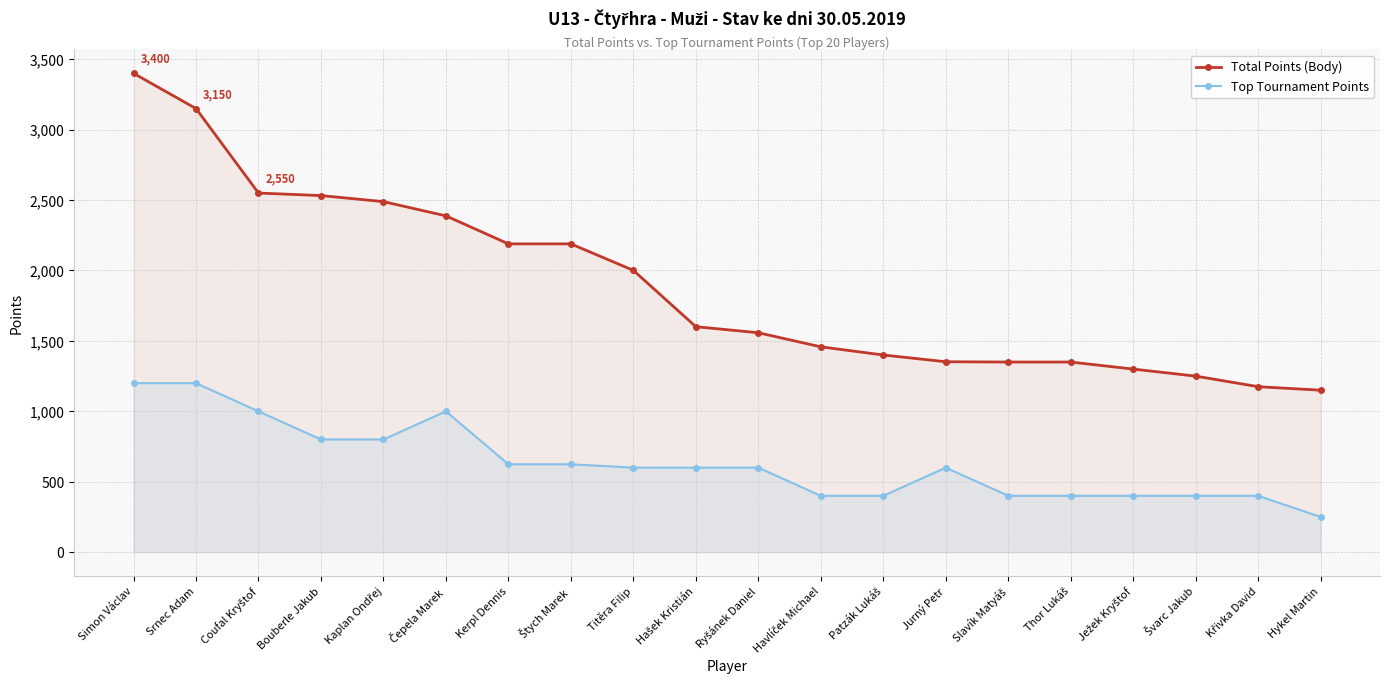

Is the value of Total Points (Body) at Simon Václav greater than the value of Top Tournament Points at Havlíček Michael?

Yes